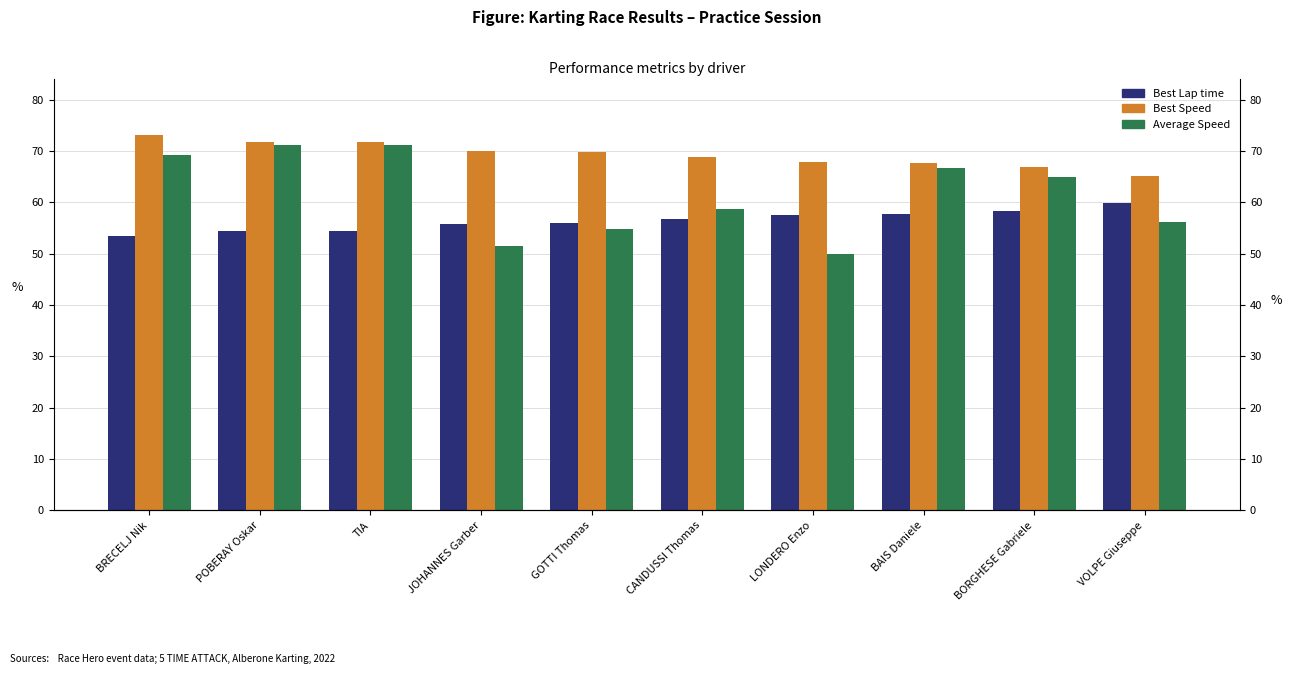

How many bars are there in total?

30